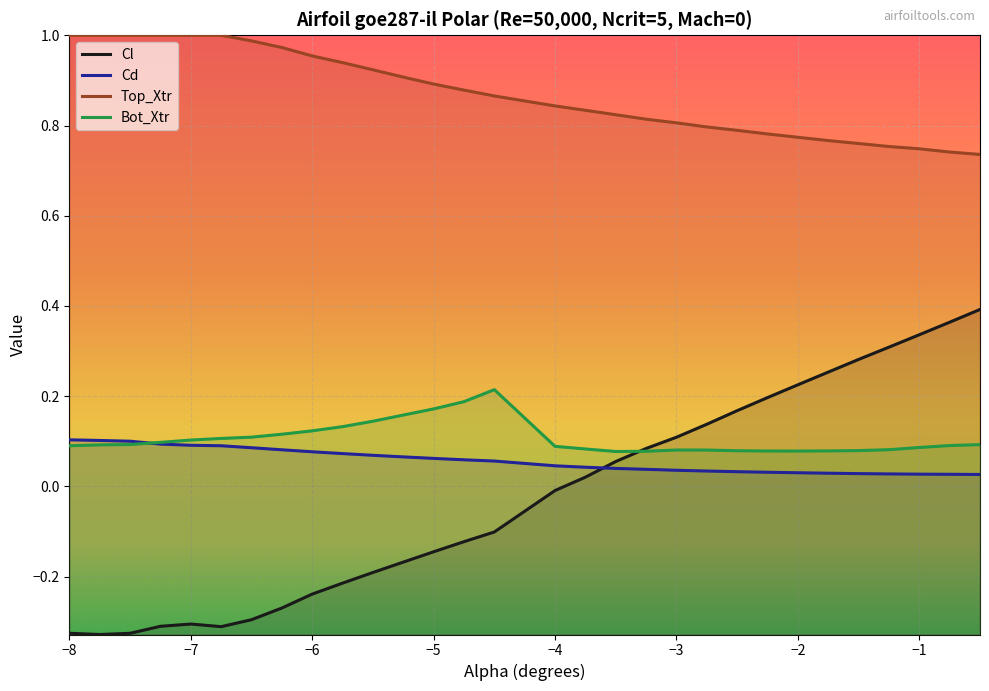

How many data points does each series have?

30